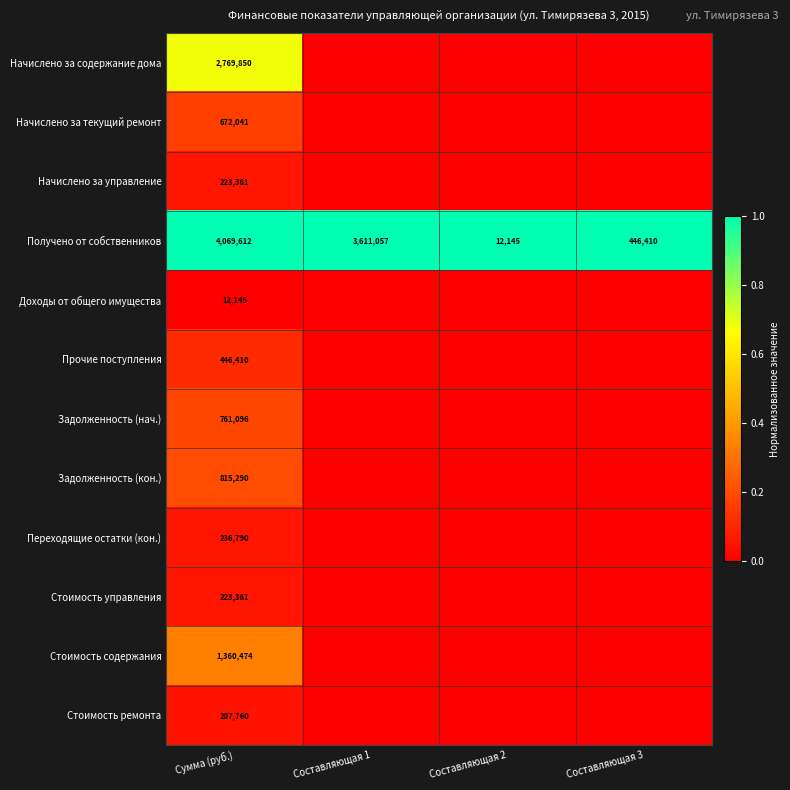

Which category has the highest value across all series?

Сумма (руб.)